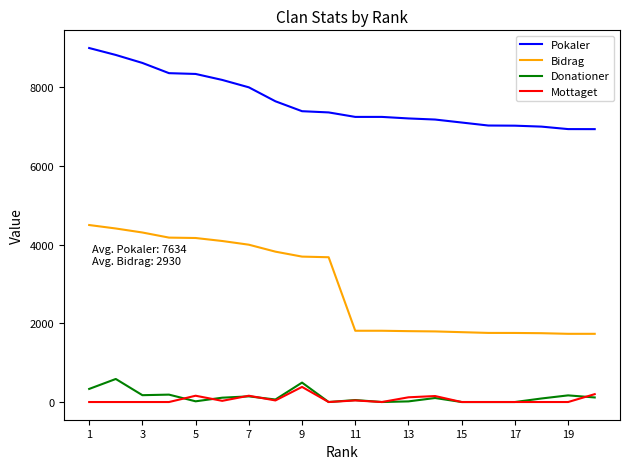

What are all the series names shown in the legend?

Pokaler, Bidrag, Donationer, Mottaget